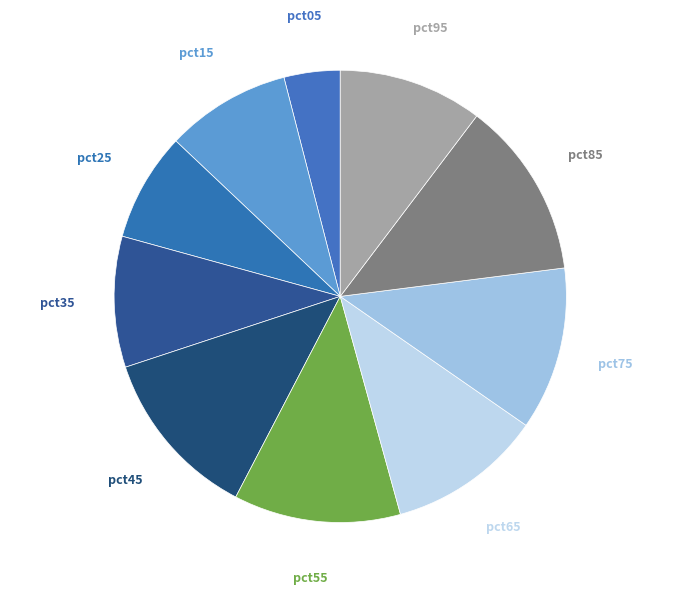

What is the smallest slice in the pie chart?

pct05